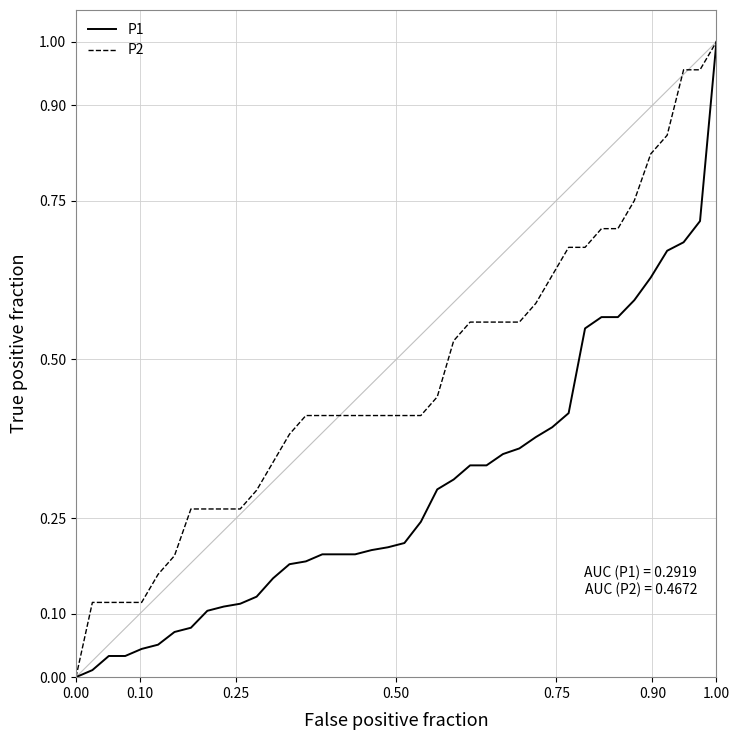

Rank the series by their average value, from highest to lowest.

P2, P1